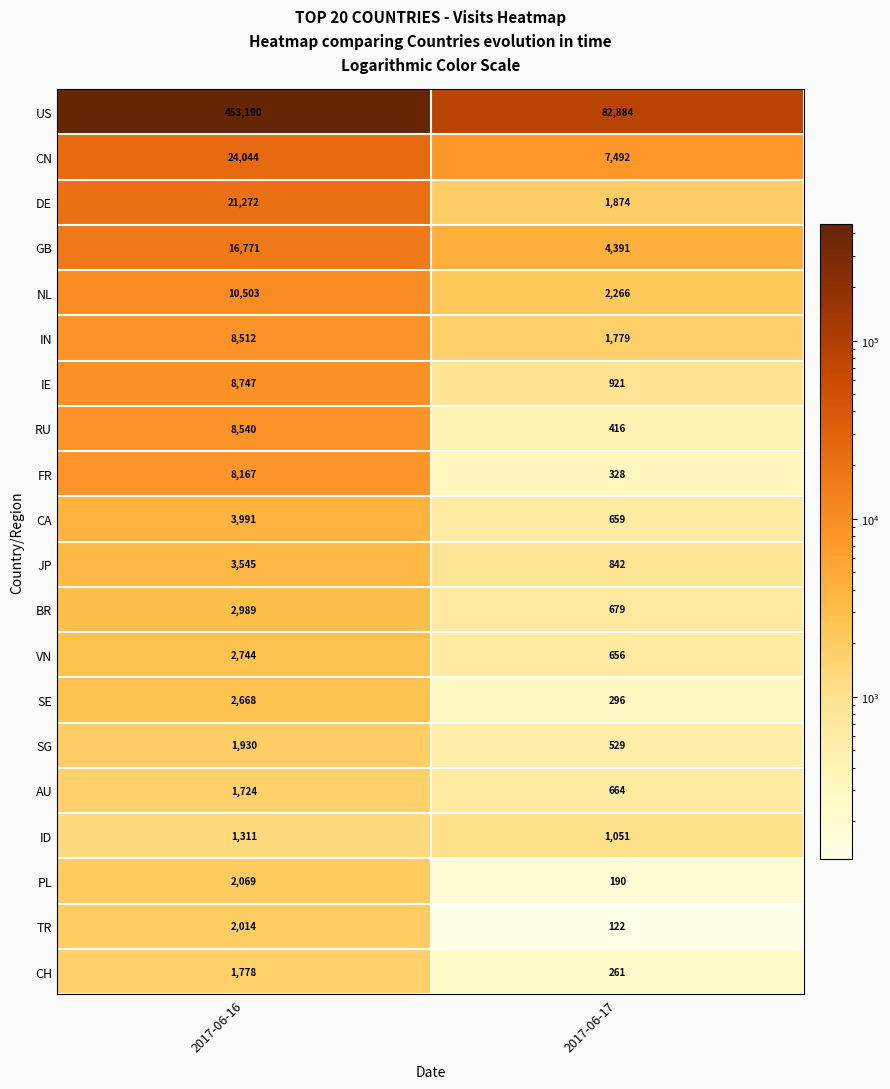

Count the number of categories in the chart.

2